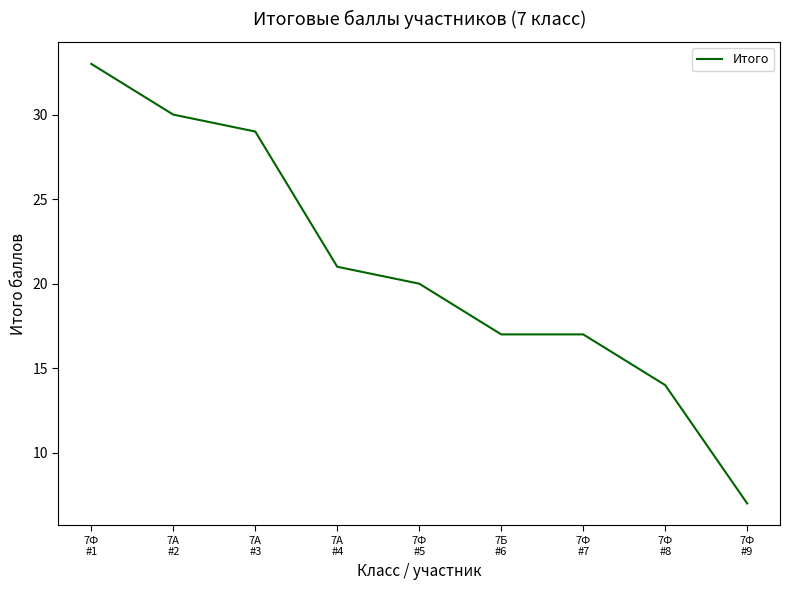

Count the number of data series in this chart.

1